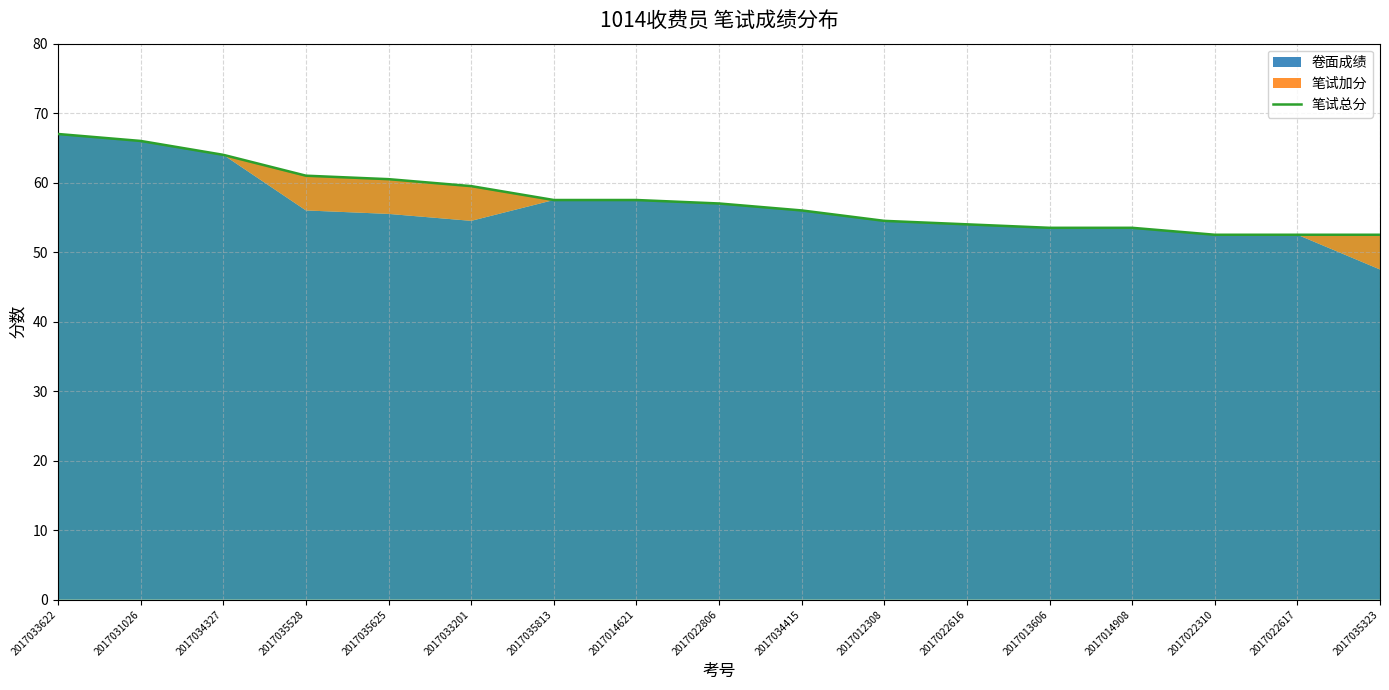

What is the label of the 10th point from the right?

2017014621